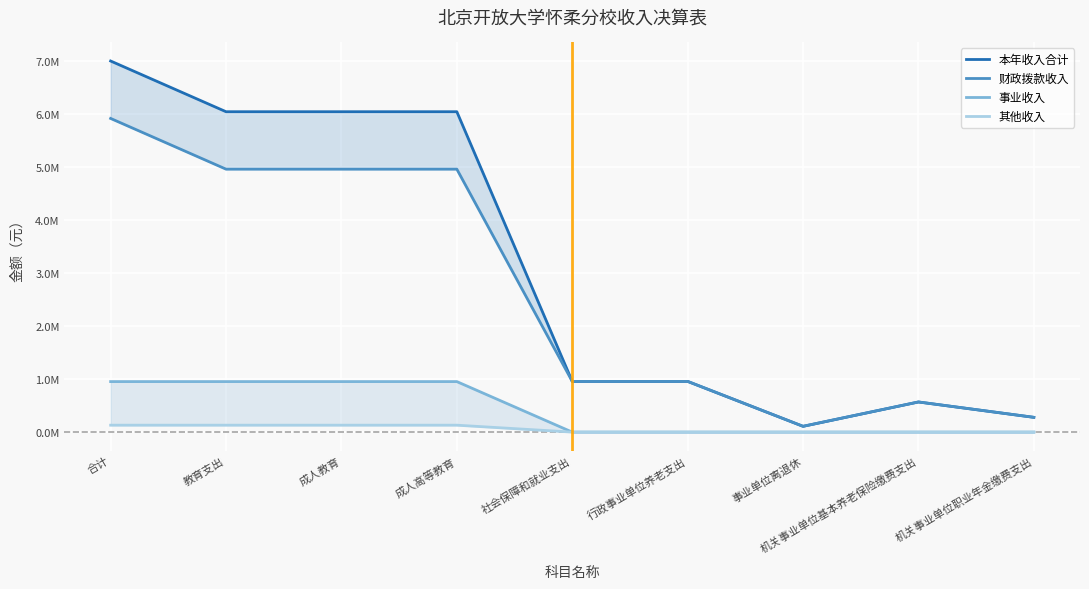

Reading left to right, list all the values displayed in this chart.

本年收入合计: 7002031.0	6045081.0	6045081.0	6045081.0	956950.0	956950.0	109350.0	568715.0	278885.0
财政拨款收入: 5918217.0	4961267.0	4961267.0	4961267.0	956950.0	956950.0	109350.0	568715.0	278885.0
事业收入: 953089.3	953089.3	953089.3	953089.3	0.0	0.0	0.0	0.0	0.0
其他收入: 130724.6	130724.6	130724.6	130724.6	0.0	0.0	0.0	0.0	0.0